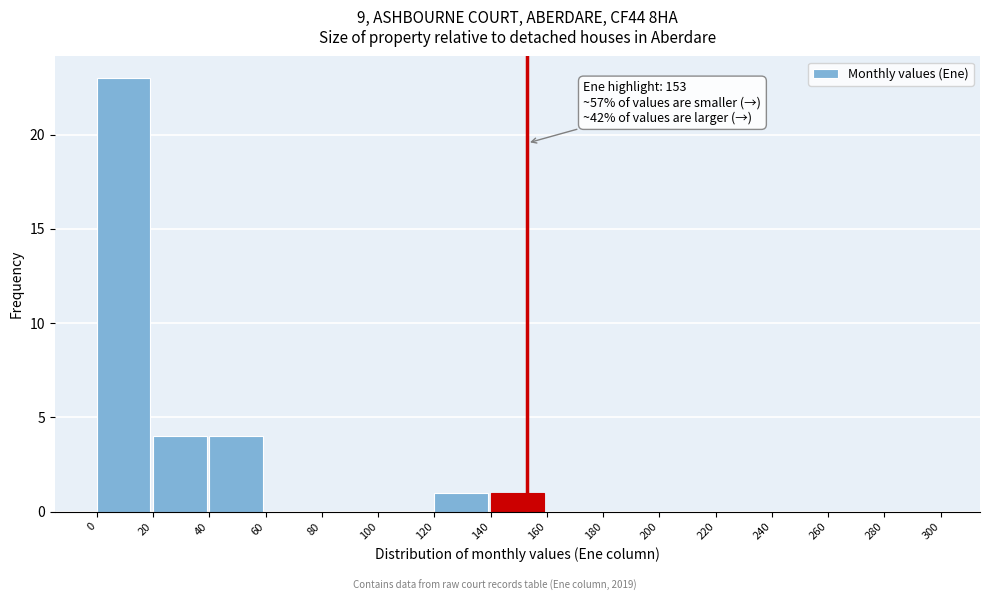

Over which range of the x-axis is the bar tallest?

0 to 20